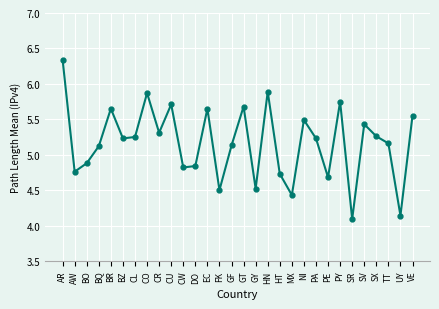

How many data points are above 5?

19